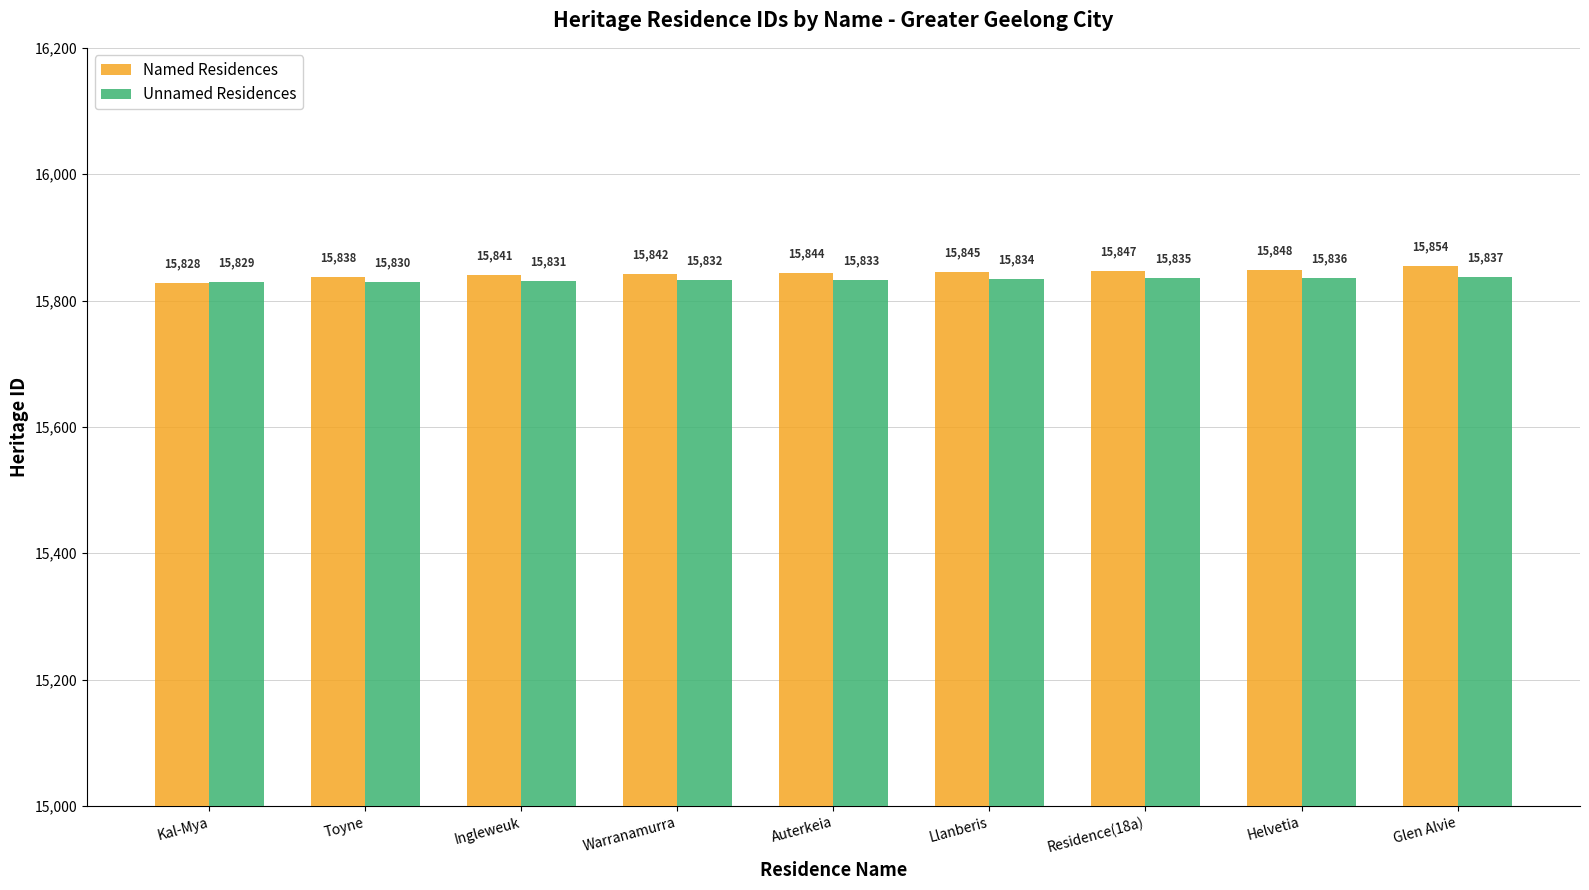

What are all the series names shown in the legend?

Named Residences, Unnamed Residences